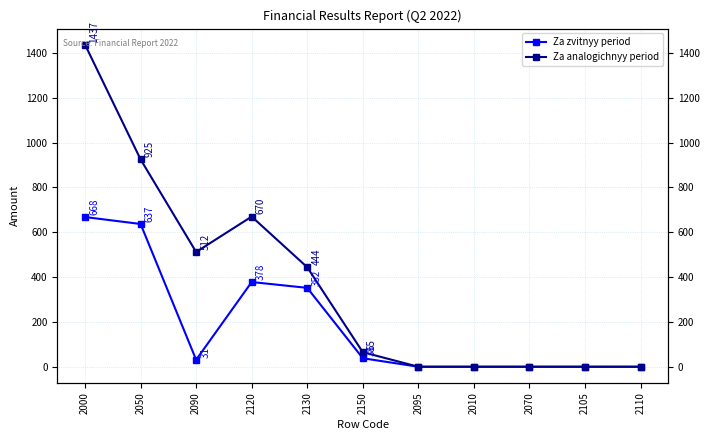

Reading right to left, what are all the values shown in this chart?

Za zvitnyy period: 0	0	0	0	0	38	352	378	31	637	668
Za analogichnyy period: 0	0	0	0	0	65	444	670	512	925	1437